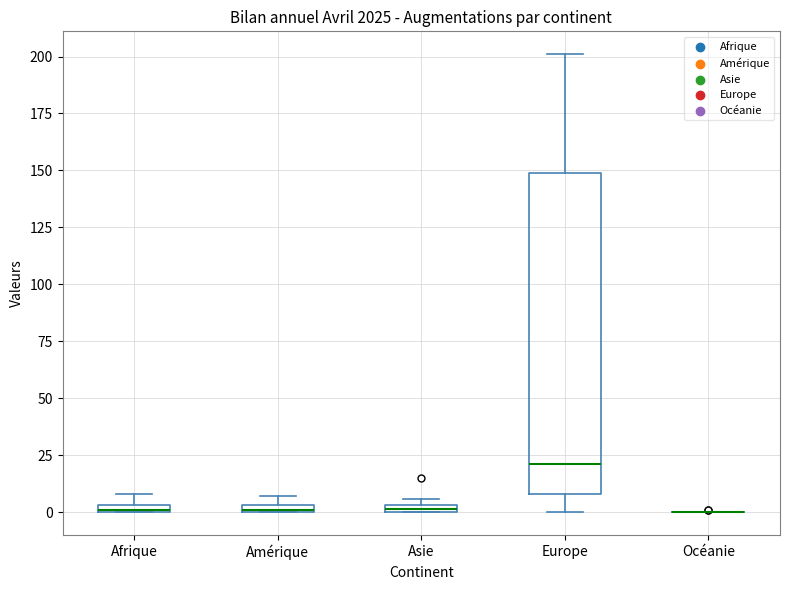

Where is the upper edge of the box for Amérique on the y-axis? The values are not printed on the chart, so give them approximately, as read against the axis.

5